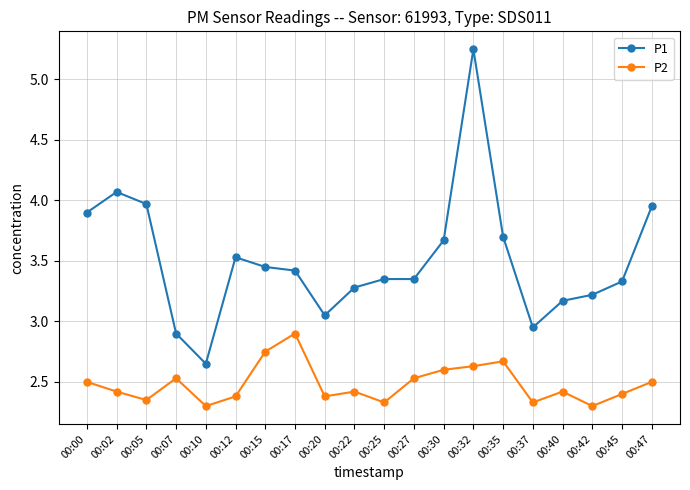

How many data points does each series have?

20